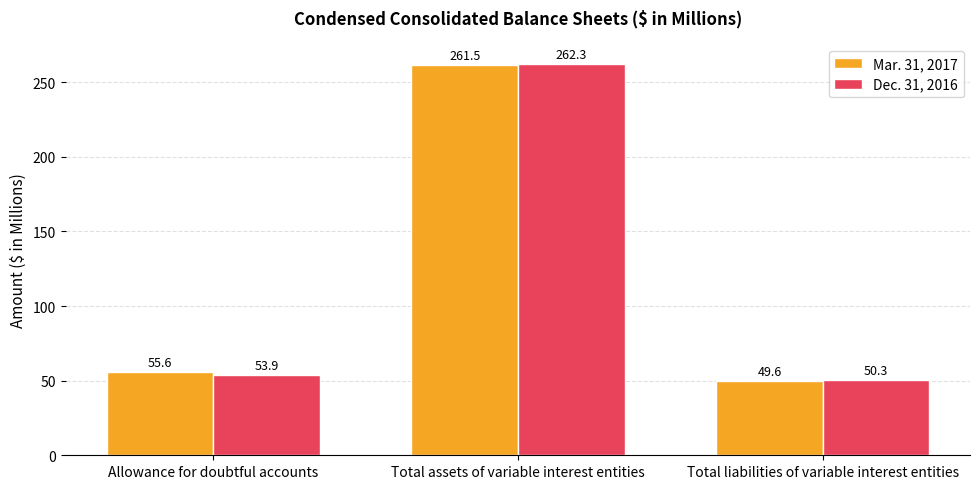

What are all the series names shown in the legend?

Mar. 31, 2017, Dec. 31, 2016